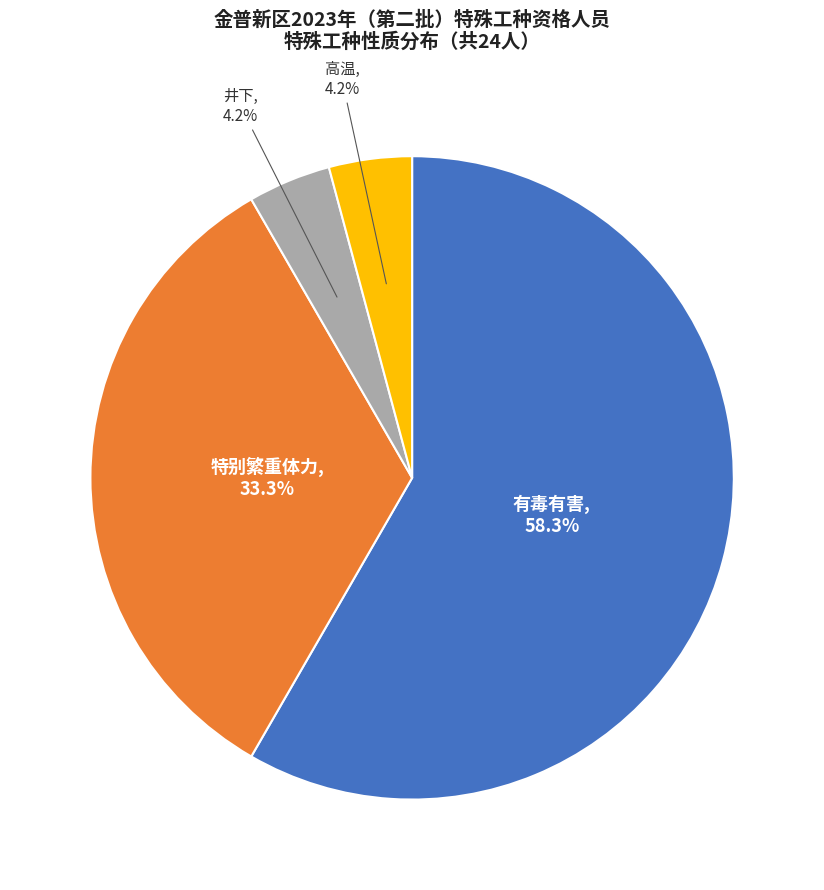

Does any single category account for the majority?

Yes